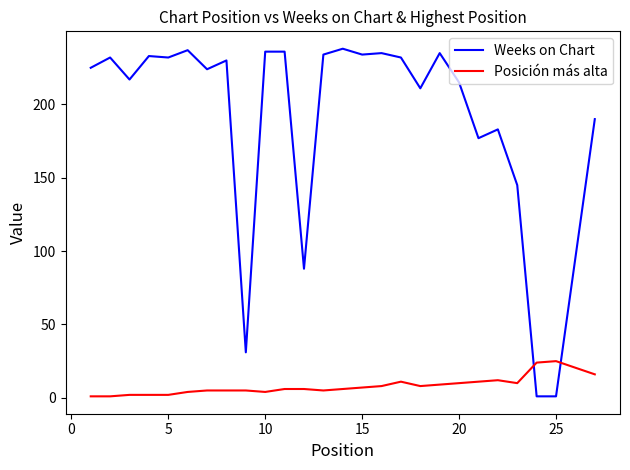

What is the difference between the maximum and minimum values in the Posición más alta series?

24